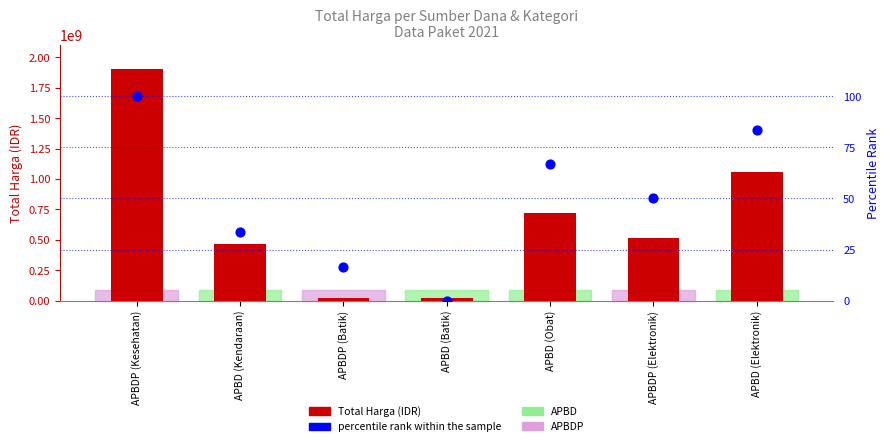

What is the total value across all series at APBDP (Batik)?

19175016.7